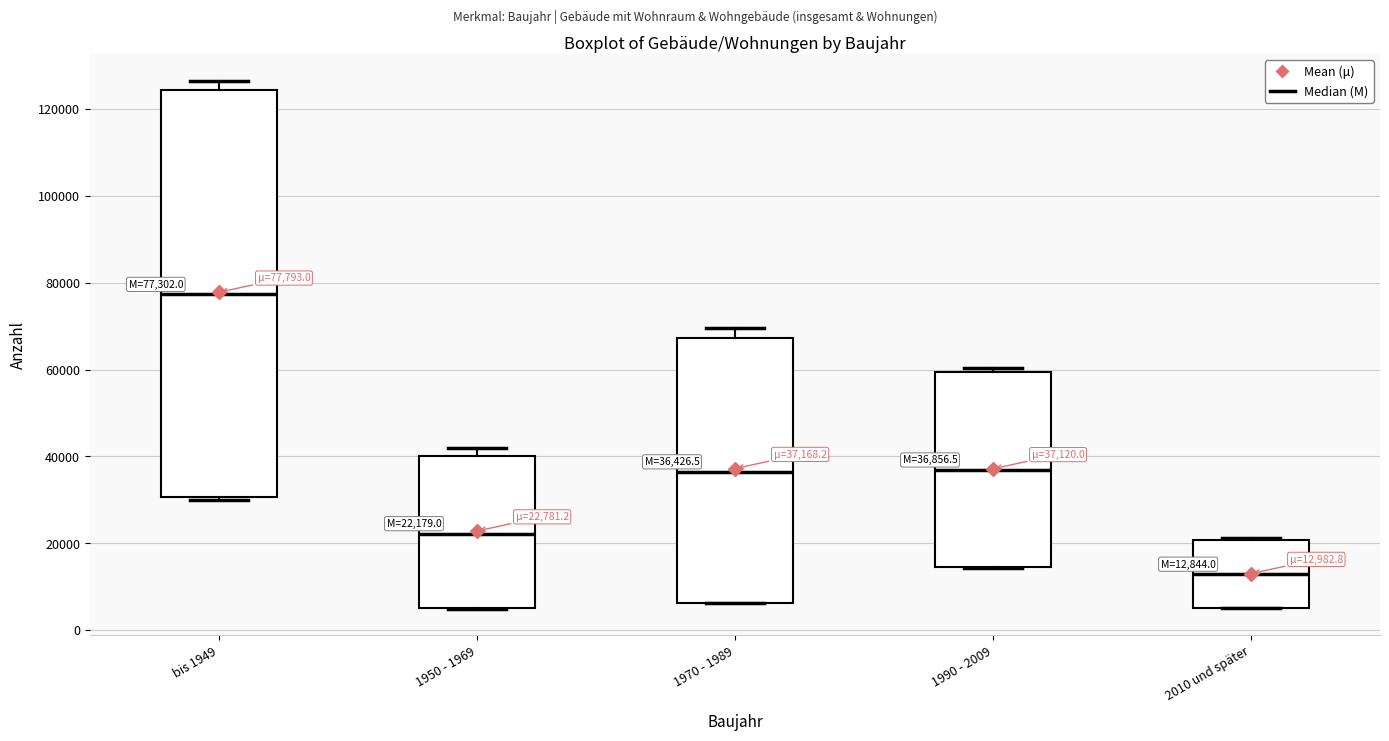

Which box is the tallest, from its lower edge to its upper edge?

bis 1949